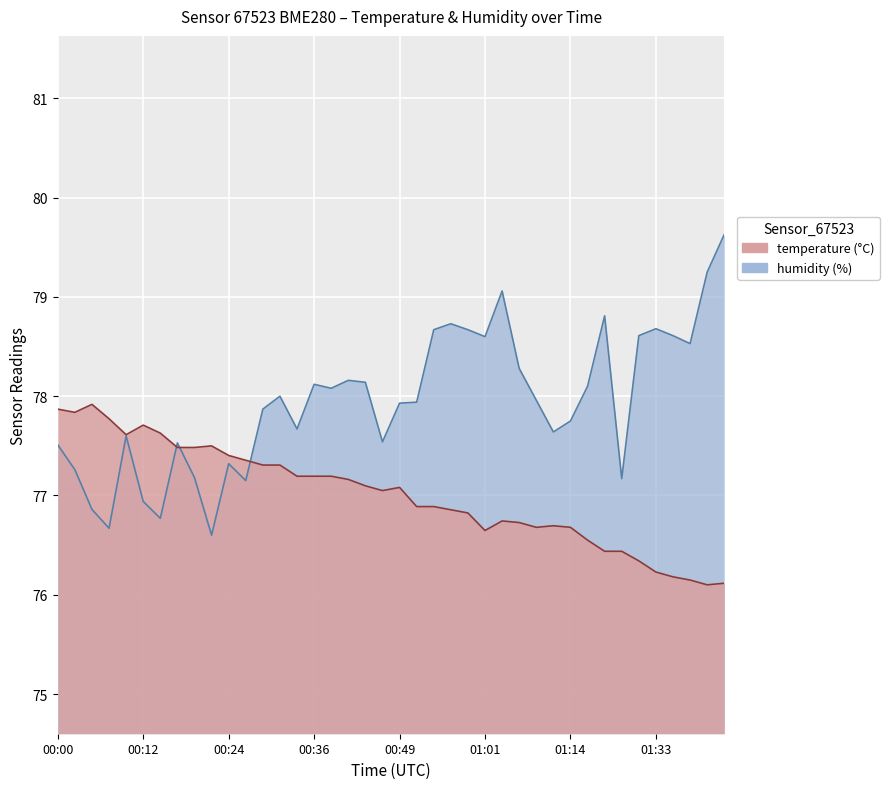

At which category is the sum across all series the highest?

01:03